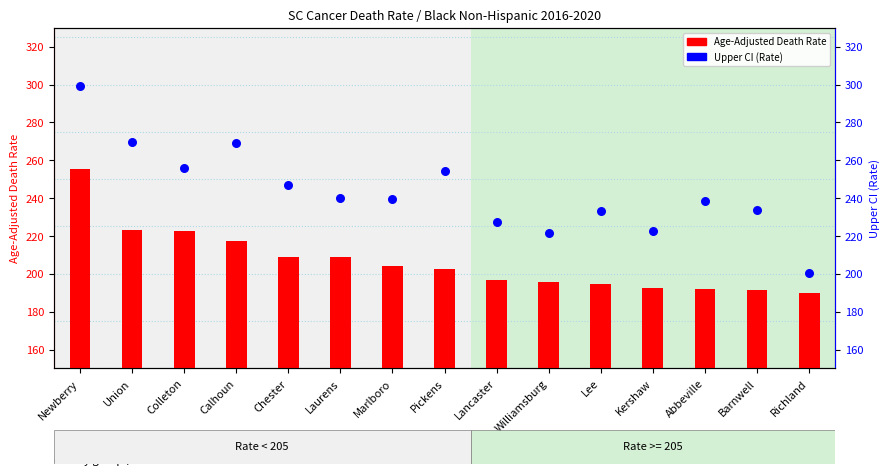

At how many categories does at least one series exceed 199?

15